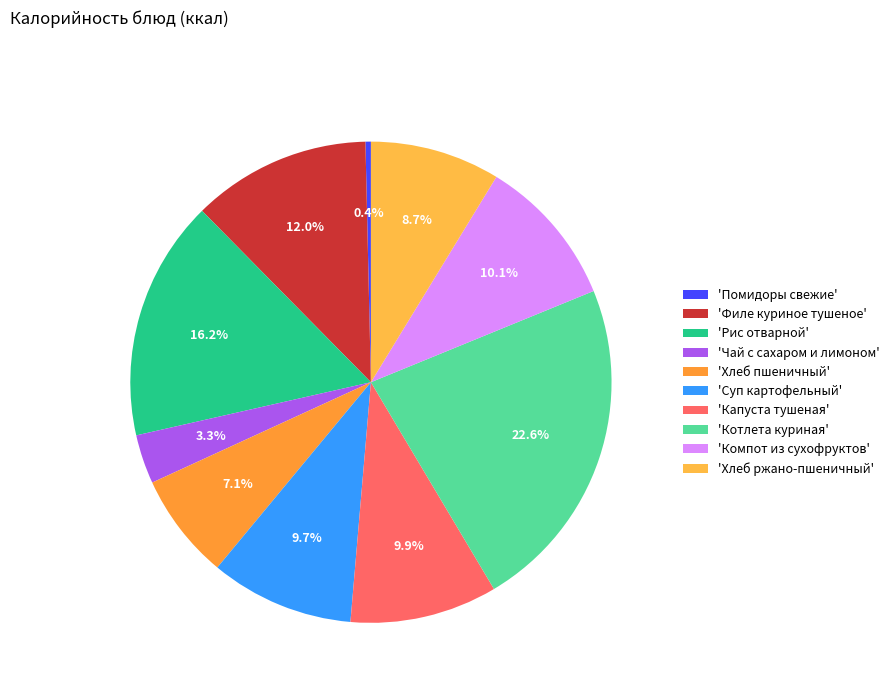

How many segments does this pie chart have?

10